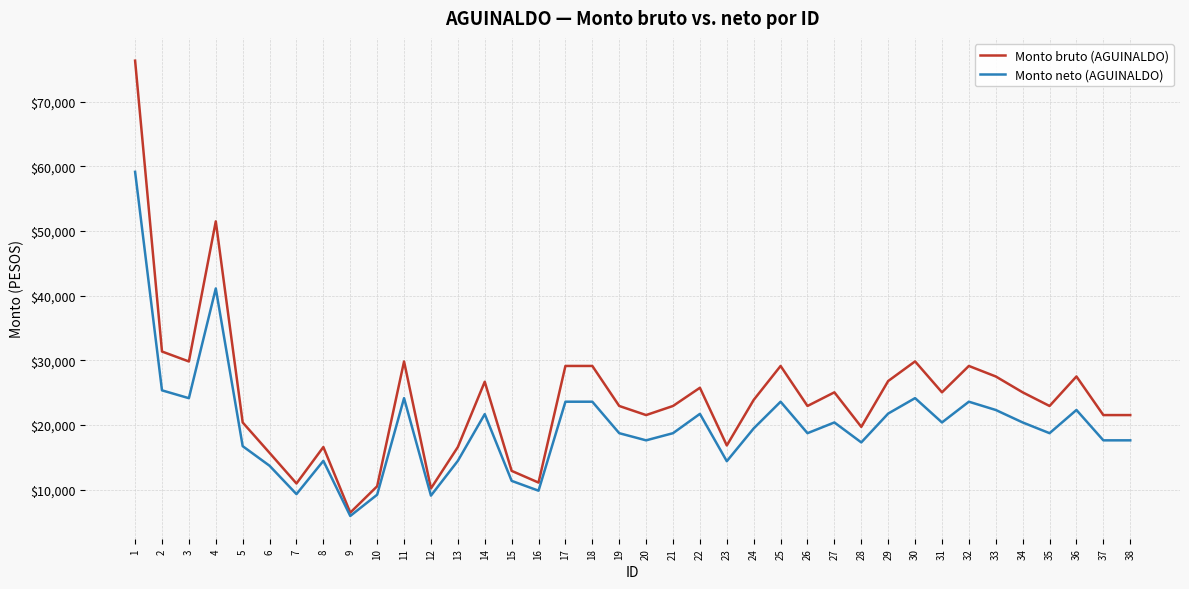

Between 12 and 14, which series saw the biggest shift?

Monto bruto (AGUINALDO)